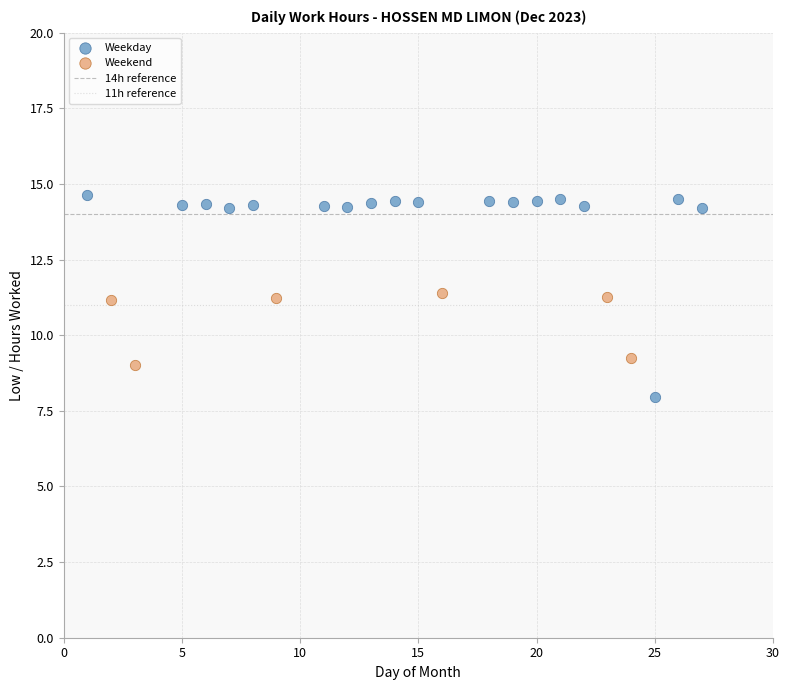

Which series contains the lowest Y value?

Weekday